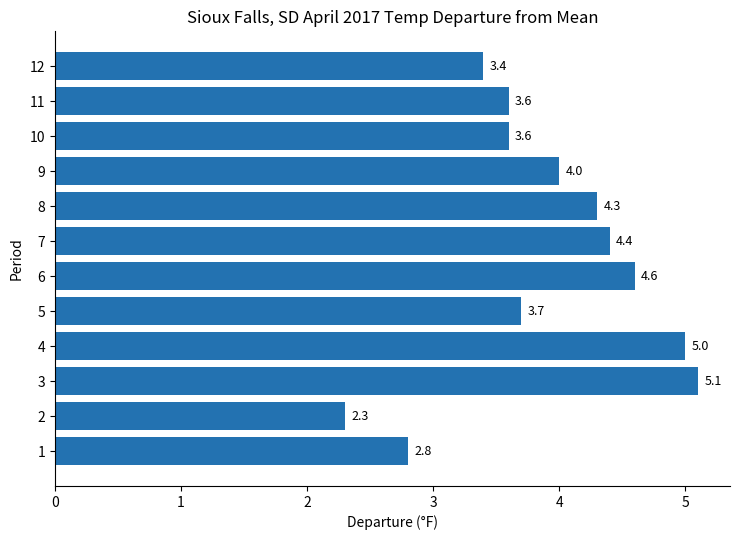

Reading bottom to top, transcribe all the data shown in this chart.

2.8	2.3	5.1	5.0	3.7	4.6	4.4	4.3	4.0	3.6	3.6	3.4